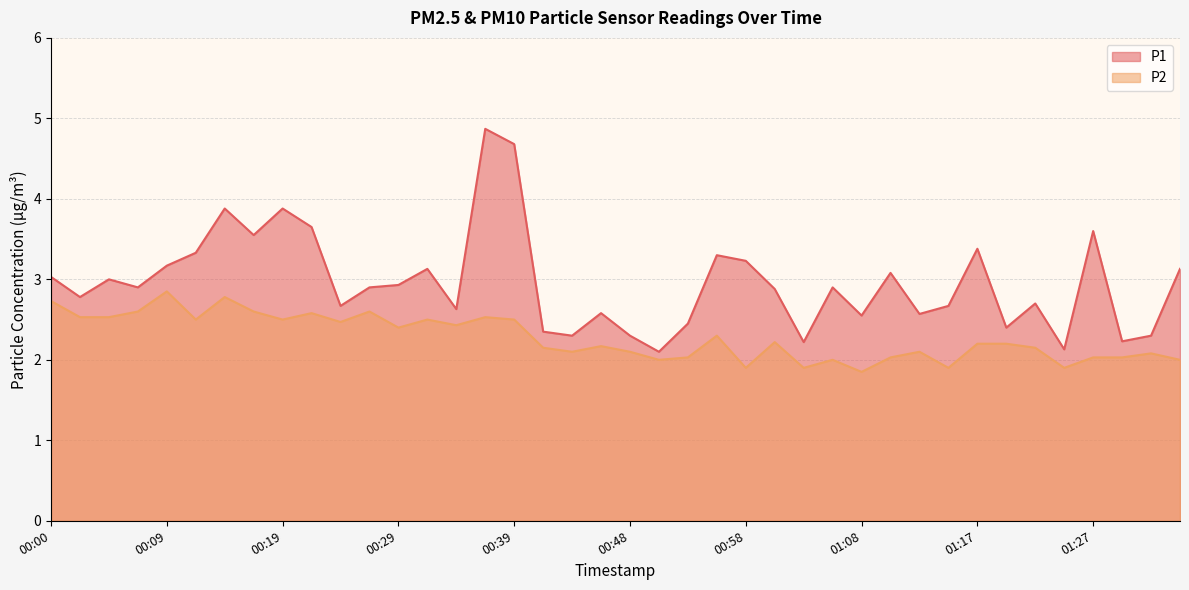

What is the difference between the second highest and minimum values in the P2 series?

0.9